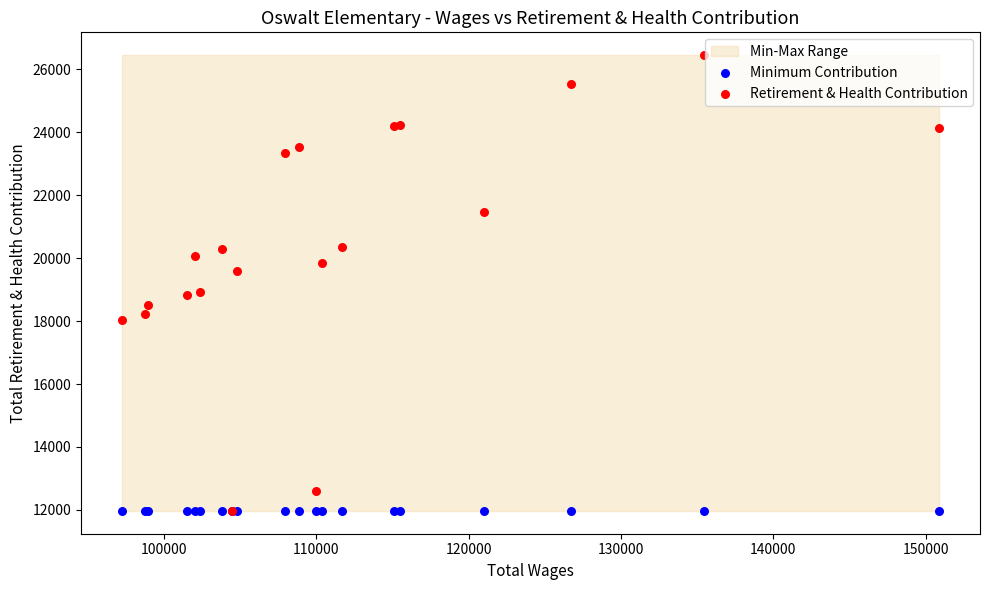

Which series has the widest spread of Y values?

Retirement & Health Contribution